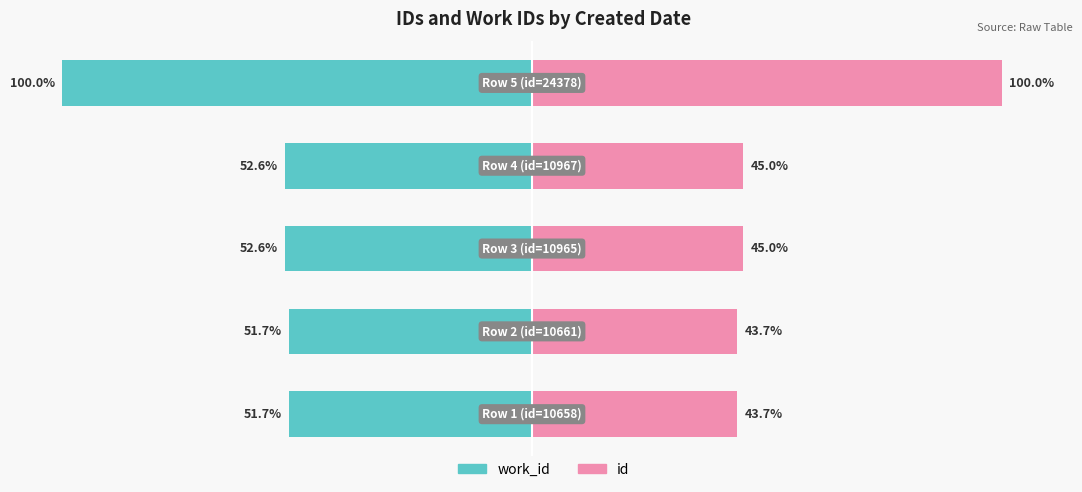

The value of work_id at 4 is -100.0. True or false?

True